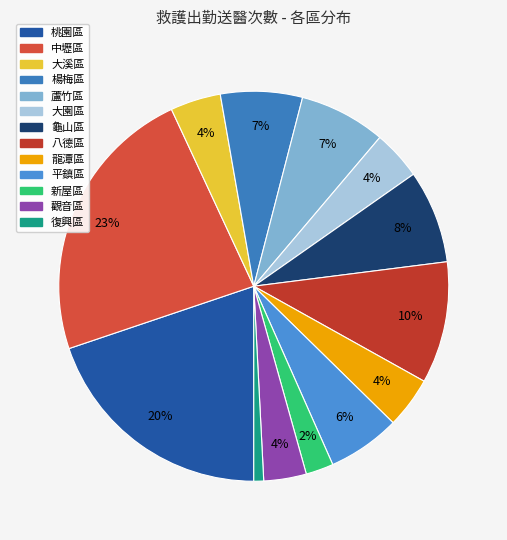

How many slices are in this pie chart?

13